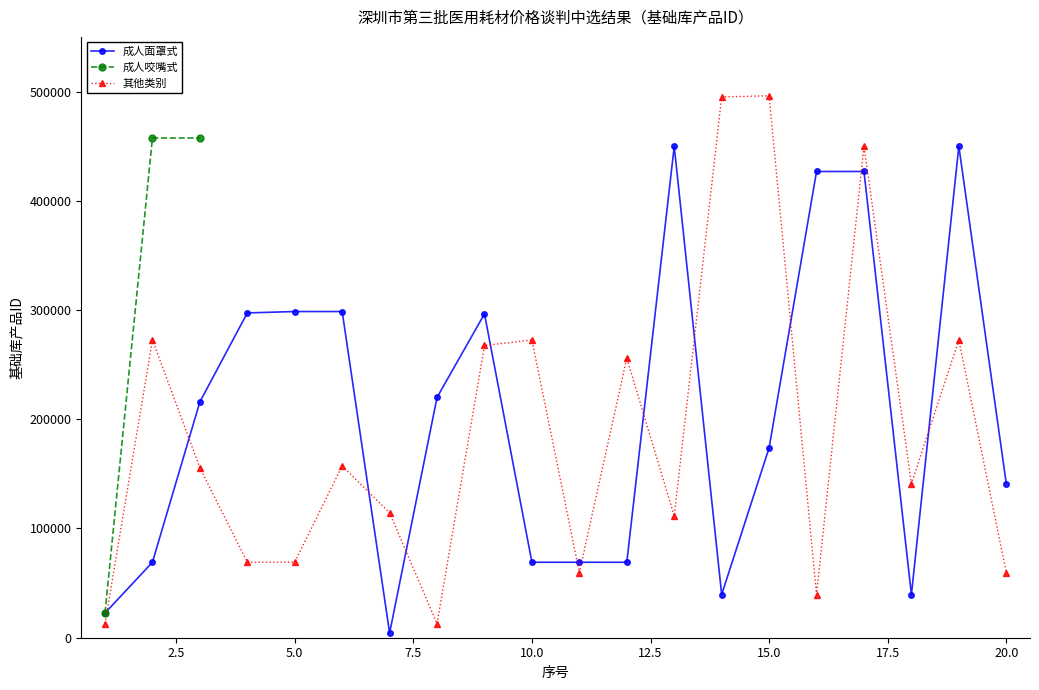

True or false: 其他类别 has more than 0 points higher than both neighbors.

True